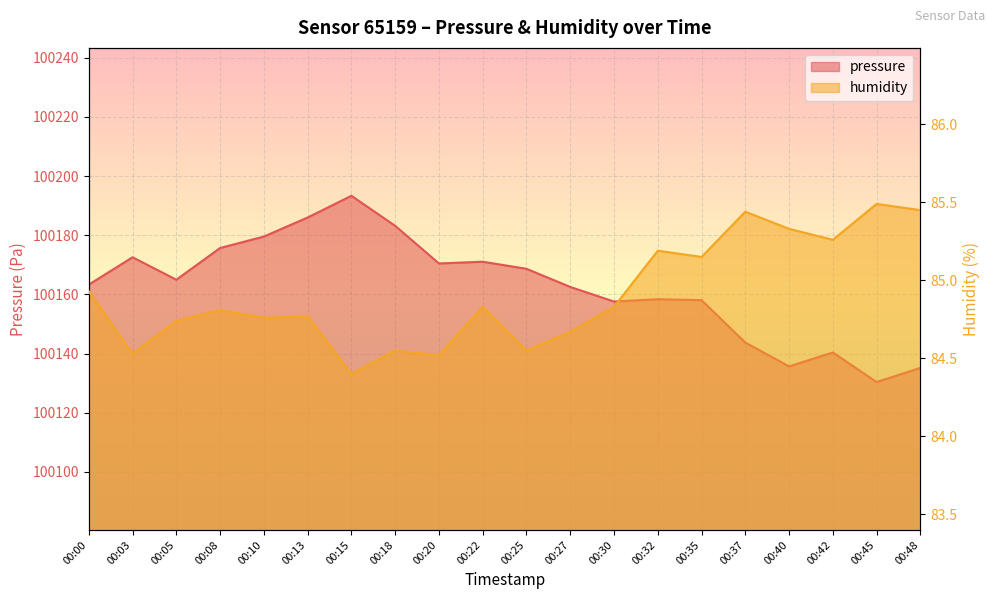

How many lines are shown in the chart?

2